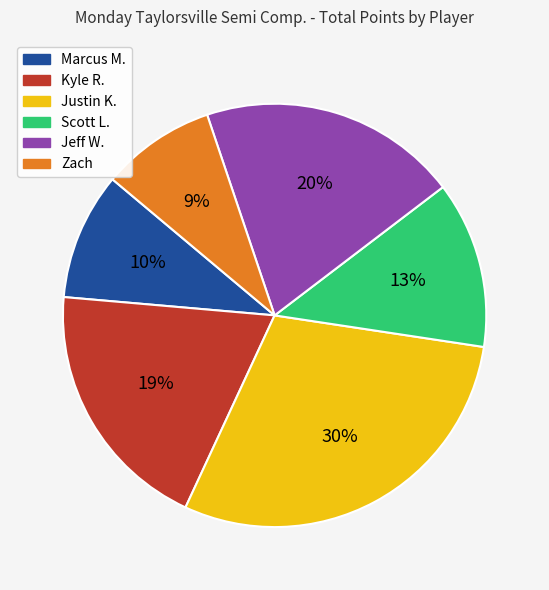

The Jeff W. slice represents 20% of the pie. True or false?

True